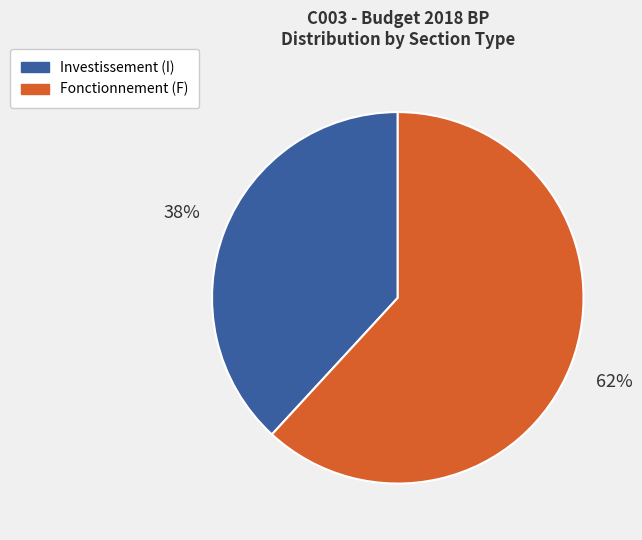

Does any single category account for the majority?

Yes